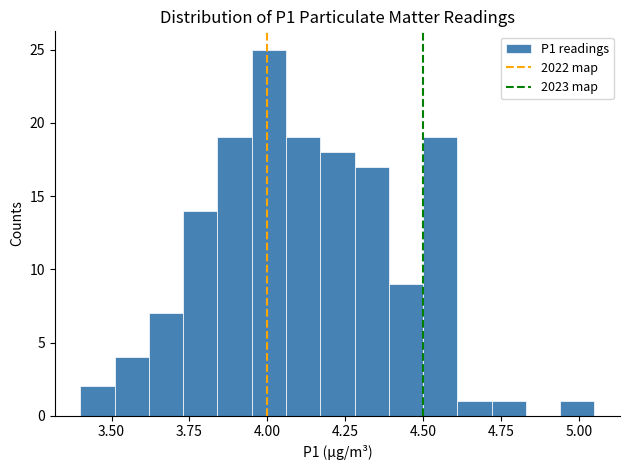

Around what value on the x-axis is the tallest bar? Give the approximate position of its centre, as read against the axis.

4.00